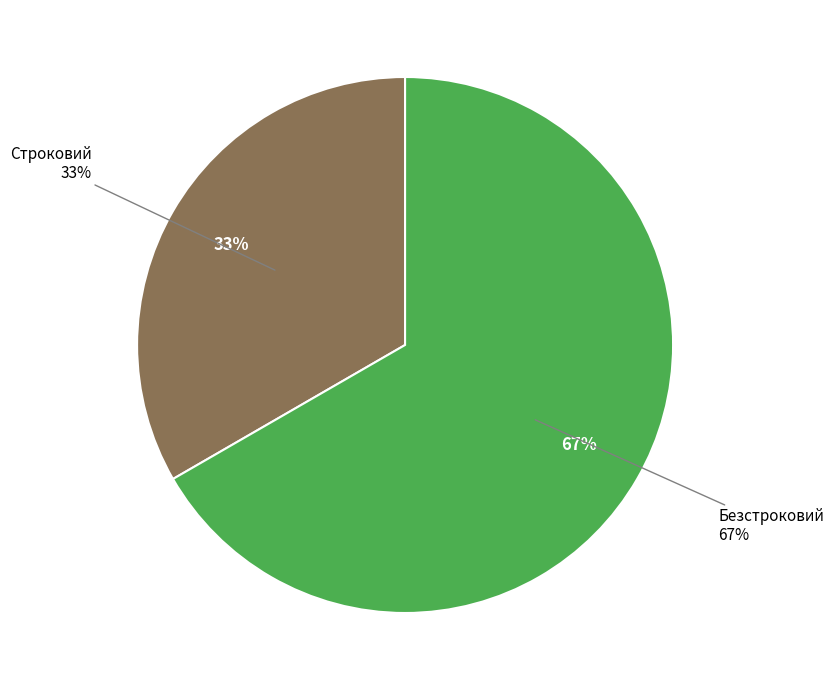

How many segments does this pie chart have?

2